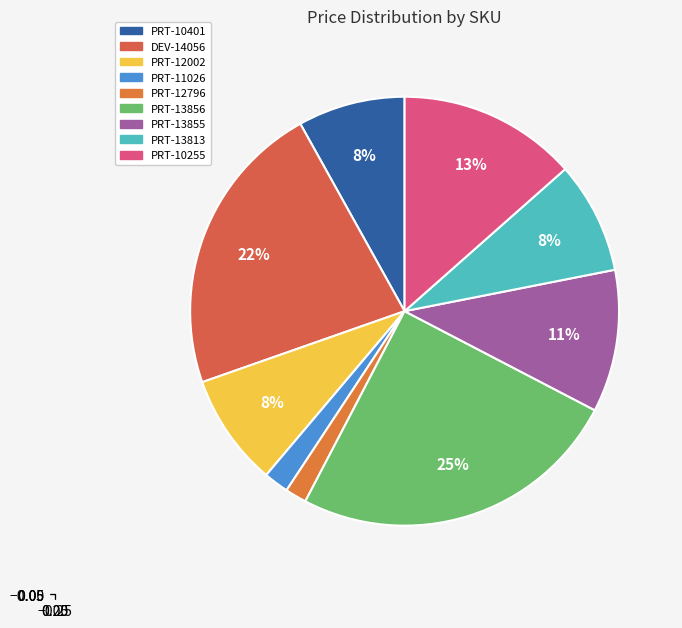

Combined, do PRT-13855 and PRT-12796 account for over 50%?

No